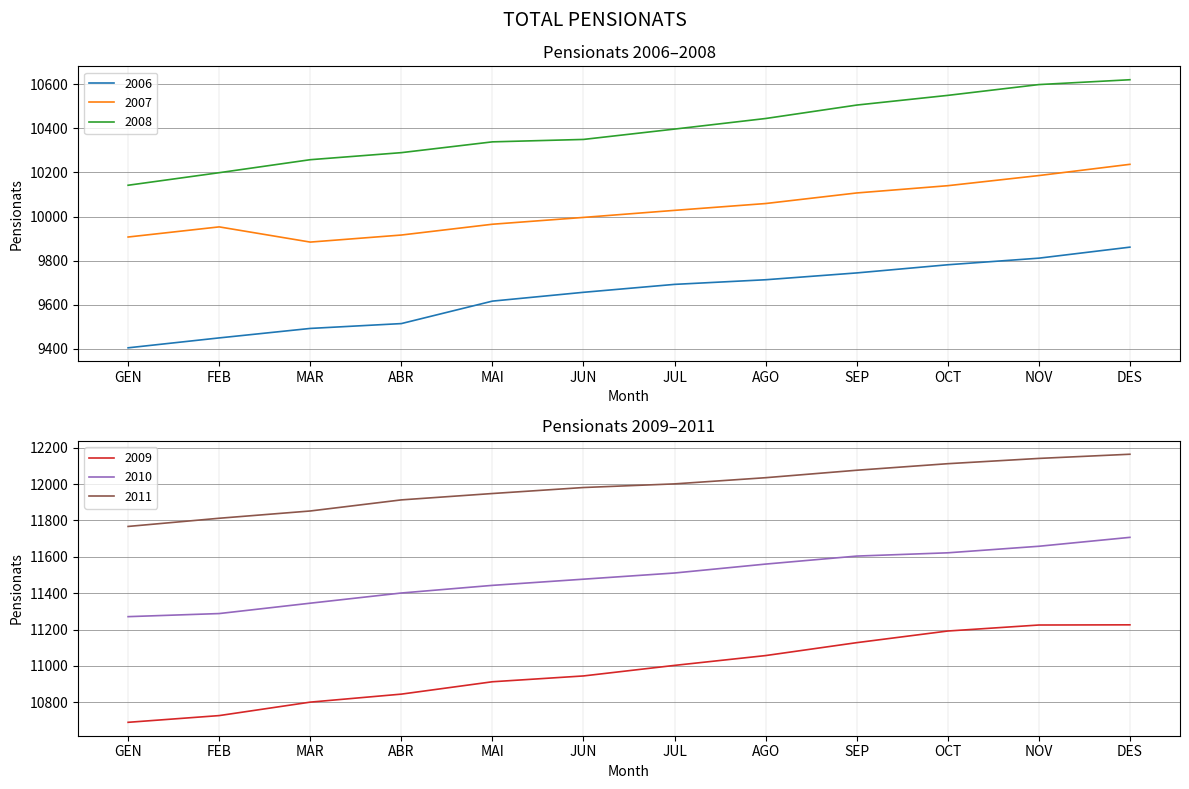

List the series in order of their peak value, highest first.

2011, 2010, 2009, 2008, 2007, 2006